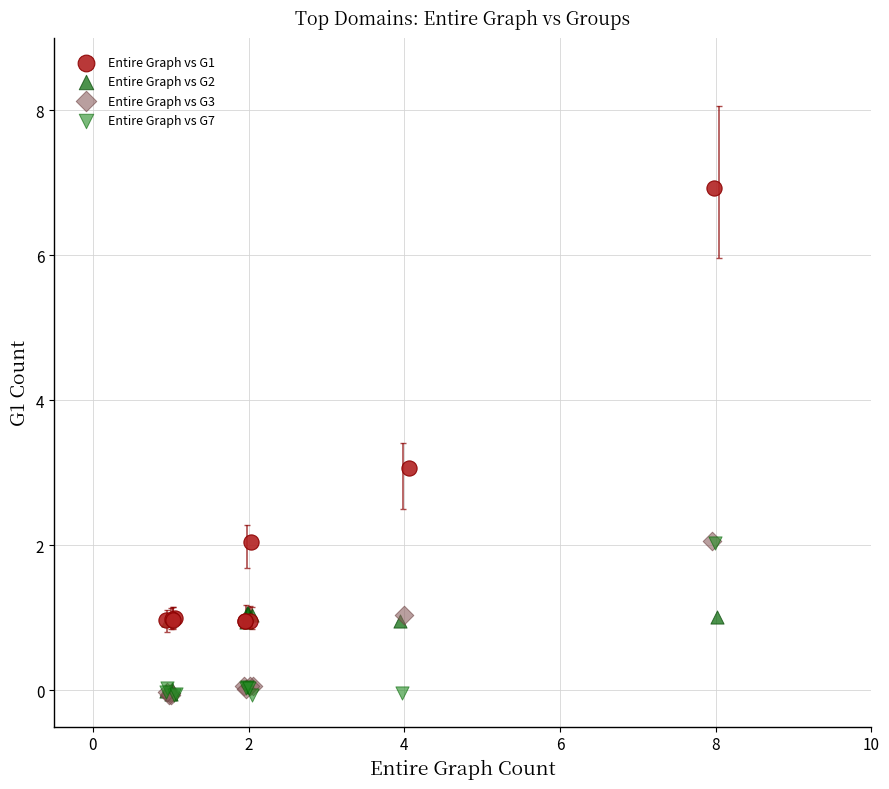

Which series contains the highest Y value?

Entire Graph vs G1